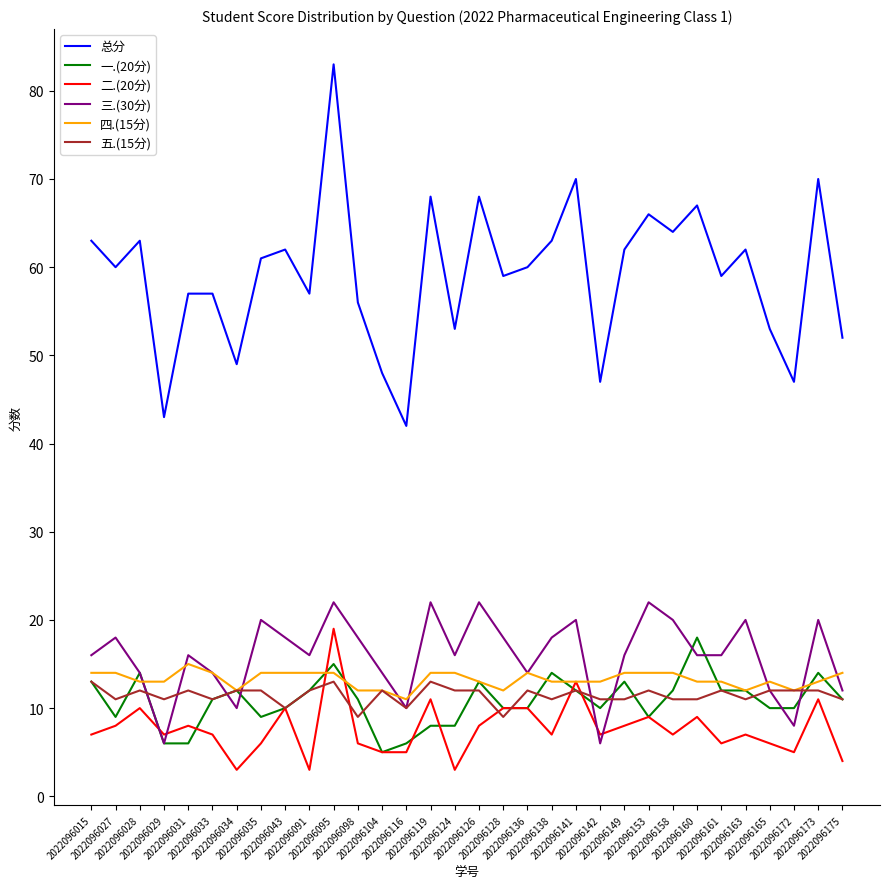

Reading left to right, transcribe all the data shown in this chart.

总分: 63	60	63	43	57	57	49	61	62	57	83	56	48	42	68	53	68	59	60	63	70	47	62	66	64	67	59	62	53	47	70	52
一.(20分): 13	9	14	6	6	11	12	9	10	12	15	11	5	6	8	8	13	10	10	14	12	10	13	9	12	18	12	12	10	10	14	11
二.(20分): 7	8	10	7	8	7	3	6	10	3	19	6	5	5	11	3	8	10	10	7	13	7	8	9	7	9	6	7	6	5	11	4
三.(30分): 16	18	14	6	16	14	10	20	18	16	22	18	14	10	22	16	22	18	14	18	20	6	16	22	20	16	16	20	12	8	20	12
四.(15分): 14	14	13	13	15	14	12	14	14	14	14	12	12	11	14	14	13	12	14	13	13	13	14	14	14	13	13	12	13	12	13	14
五.(15分): 13	11	12	11	12	11	12	12	10	12	13	9	12	10	13	12	12	9	12	11	12	11	11	12	11	11	12	11	12	12	12	11